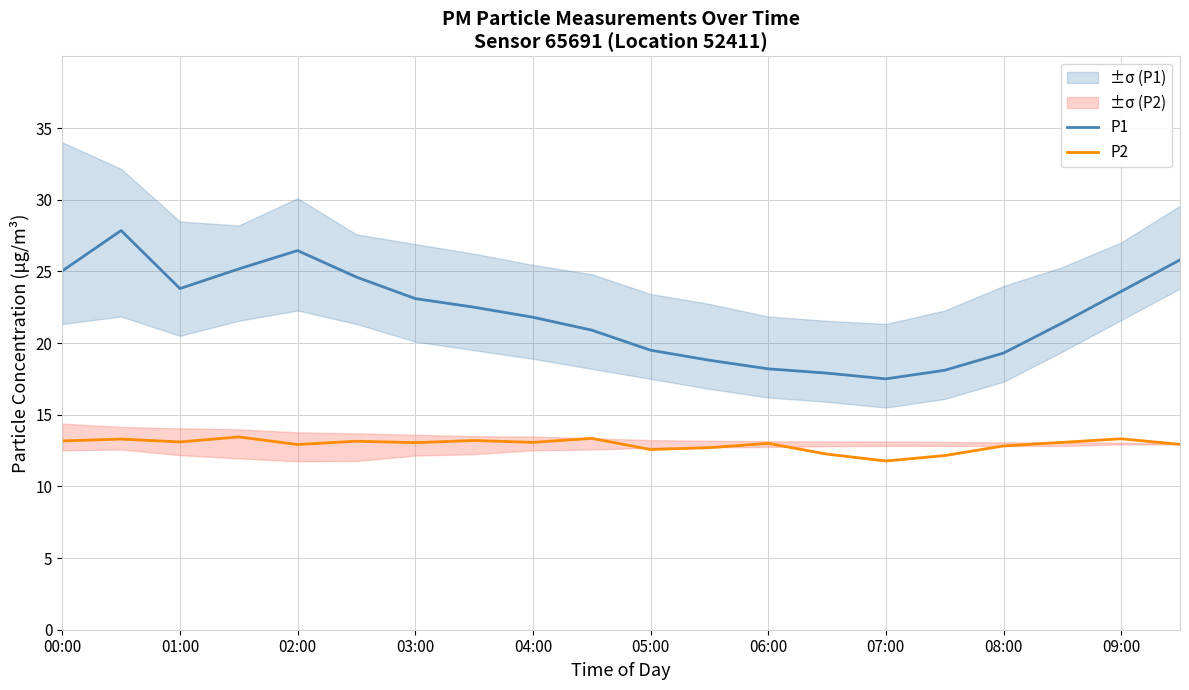

True or false: P2 and P1 cross at least once.

False